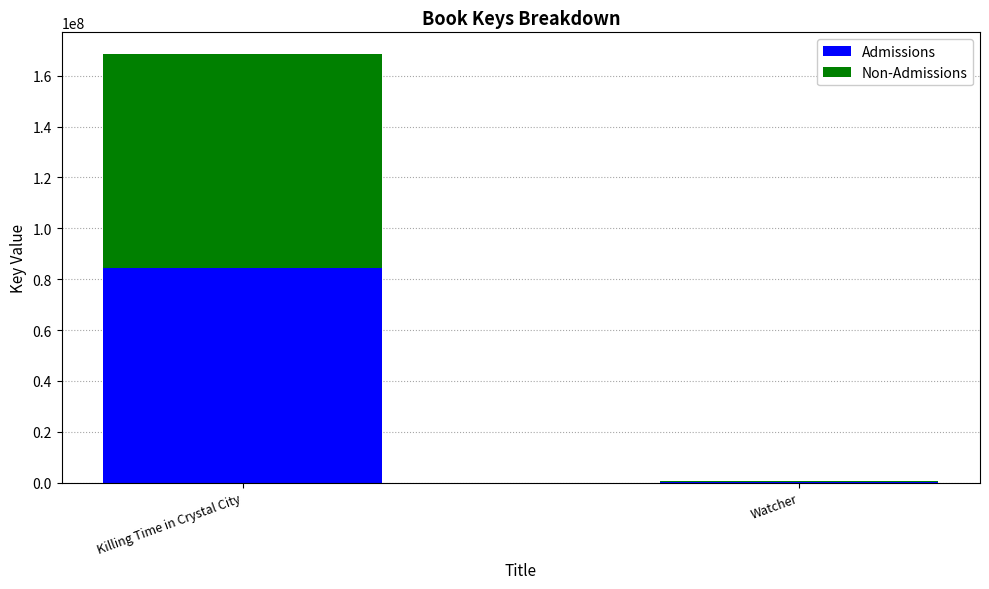

How many data points does each series have?

2